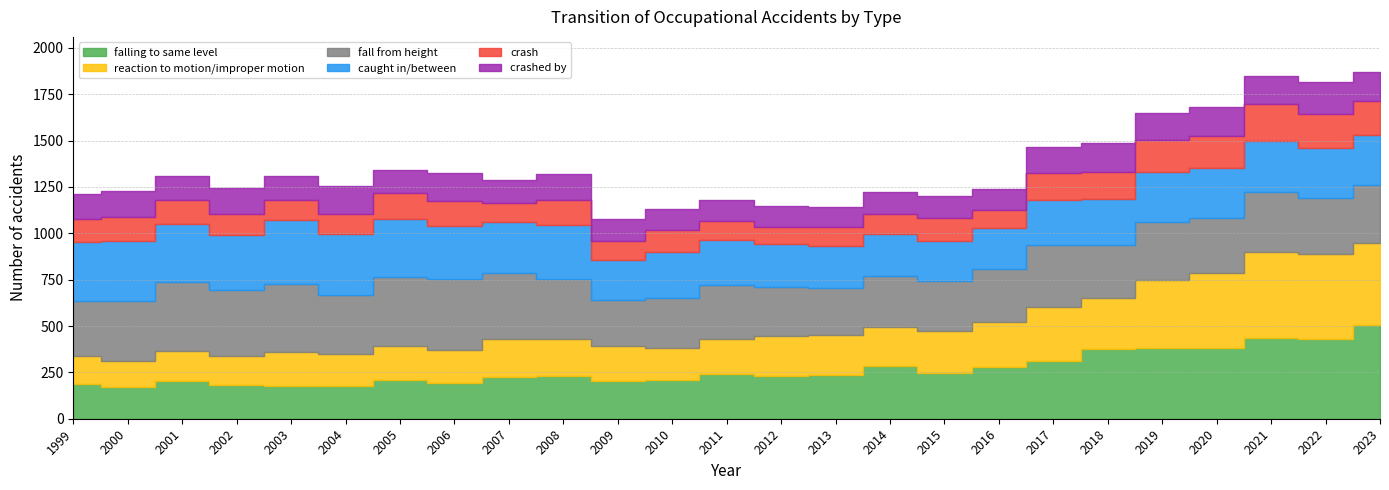

What are all the series names shown in the legend?

falling to same level, reaction to motion/improper motion, fall from height, caught in/between, crash, crashed by